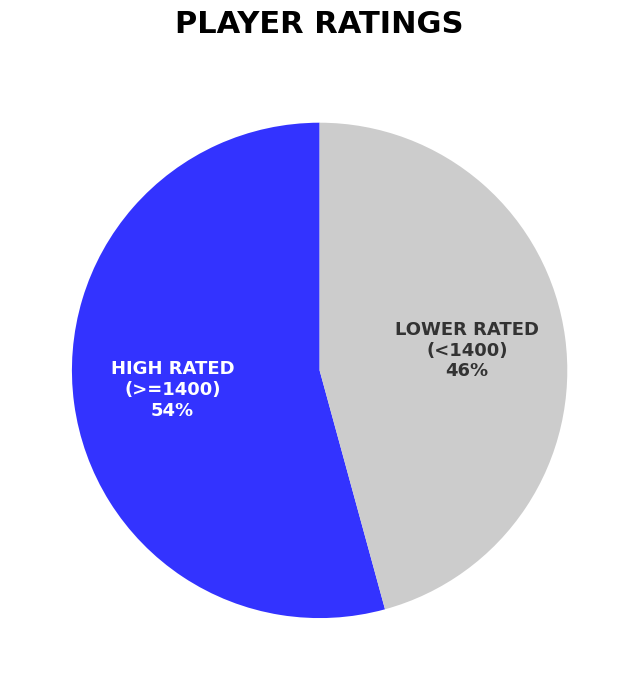

Is there any slice that represents more than half of the pie?

Yes